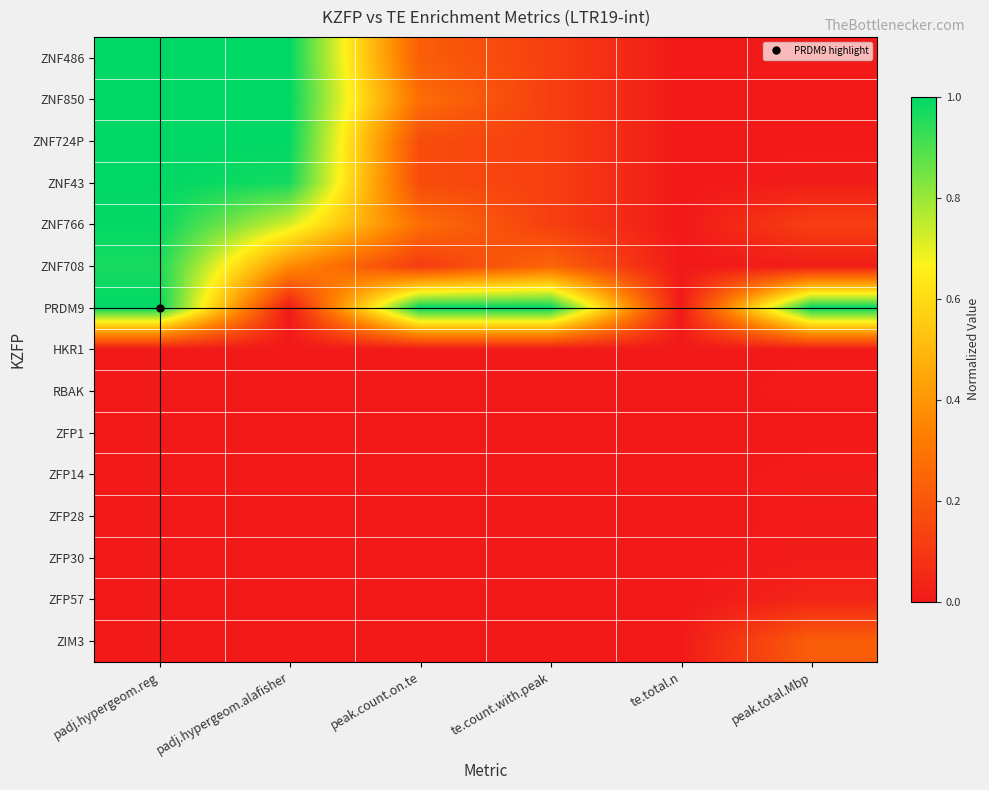

At which category is the sum across all series the highest?

padj.hypergeom.reg